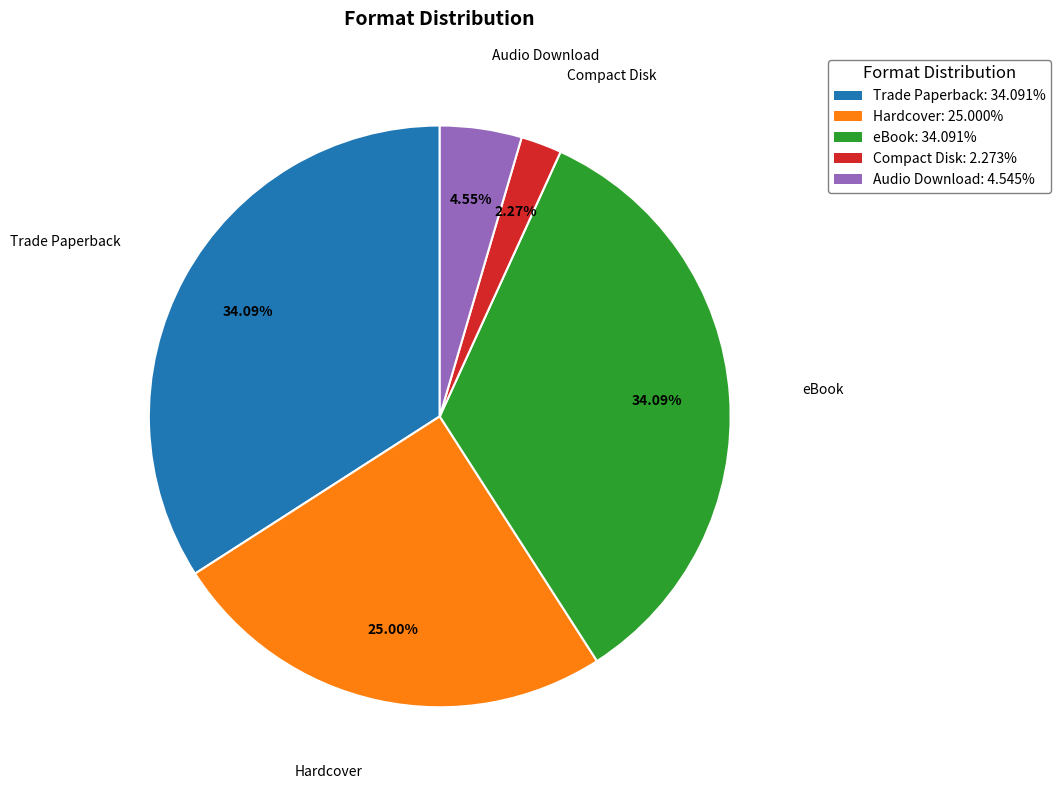

Do Compact Disk: 2.273% and eBook: 34.091% together represent more than half of the pie?

No